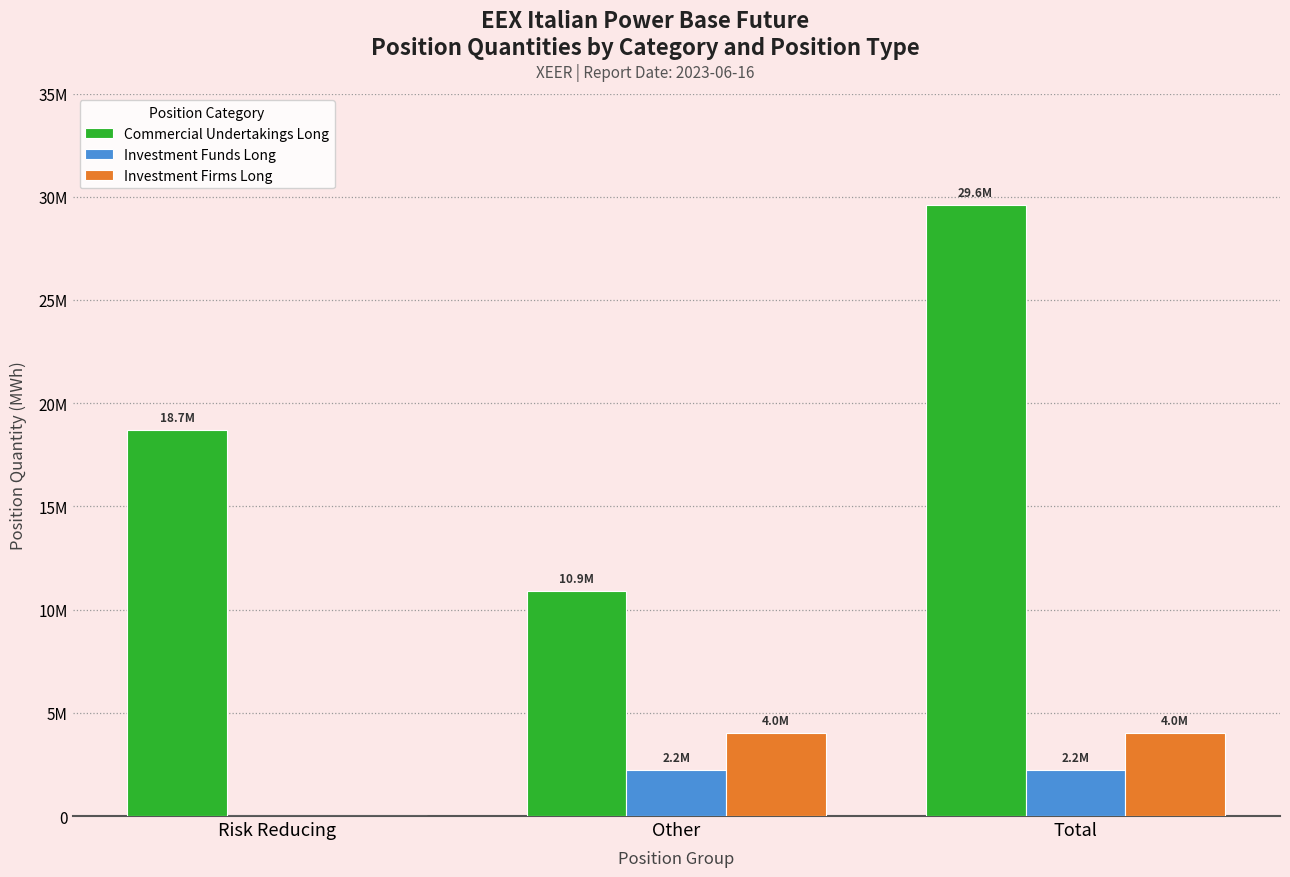

Count the Investment Firms Long values in the range 0 to 4025273.

3